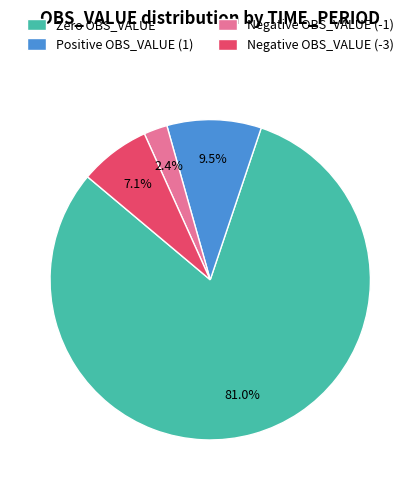

Count the number of slices in the pie.

4